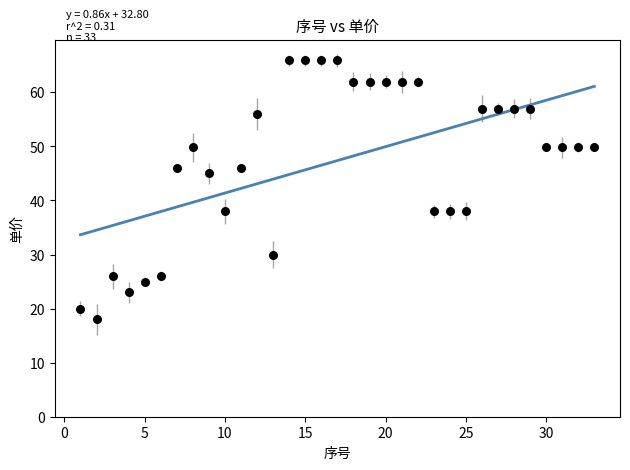

What is the range of X values (max minus min)?

32.0